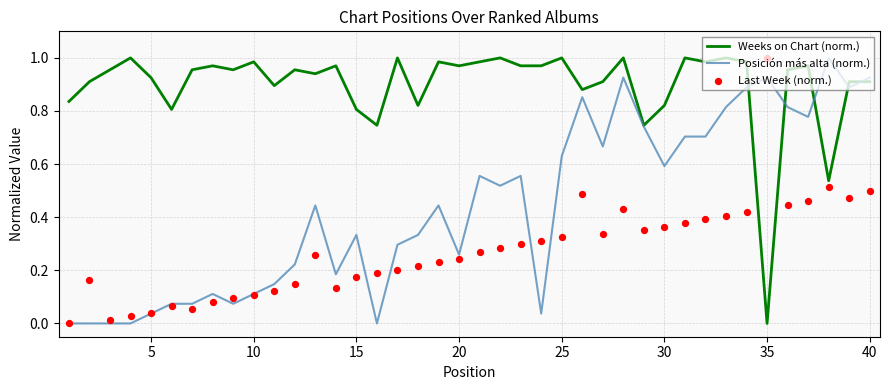

Which series reaches the minimum Y coordinate?

Weeks on Chart (norm.)